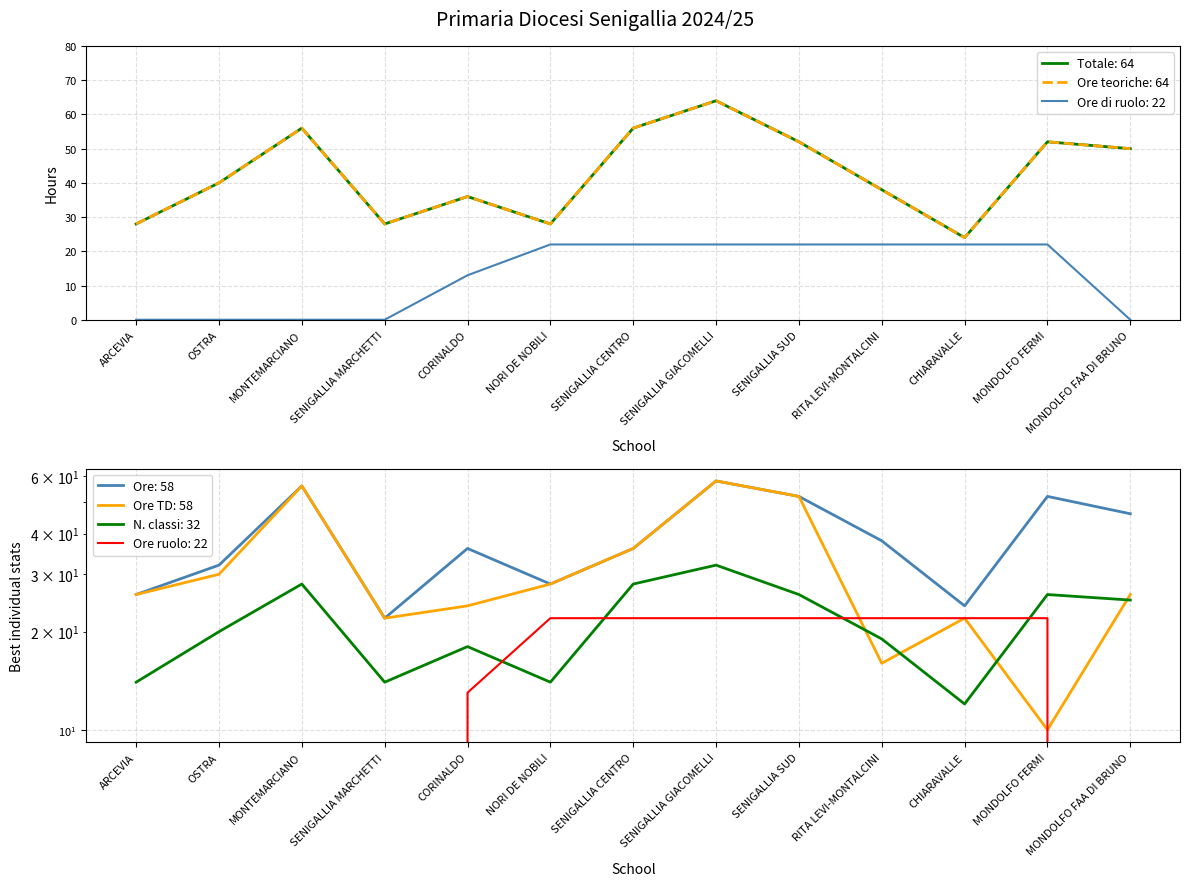

The value of Ore coperte da incarichi TD at ARCEVIA is 26. True or false?

True